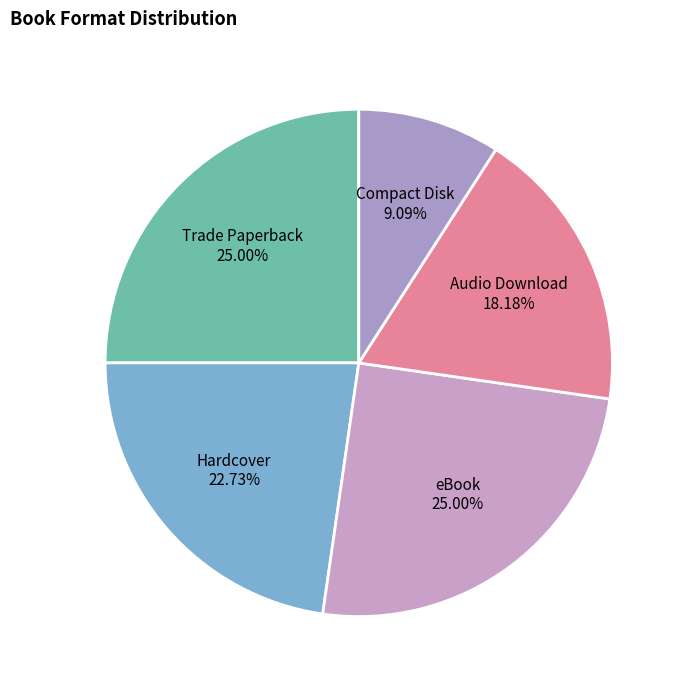

How many segments does this pie chart have?

5